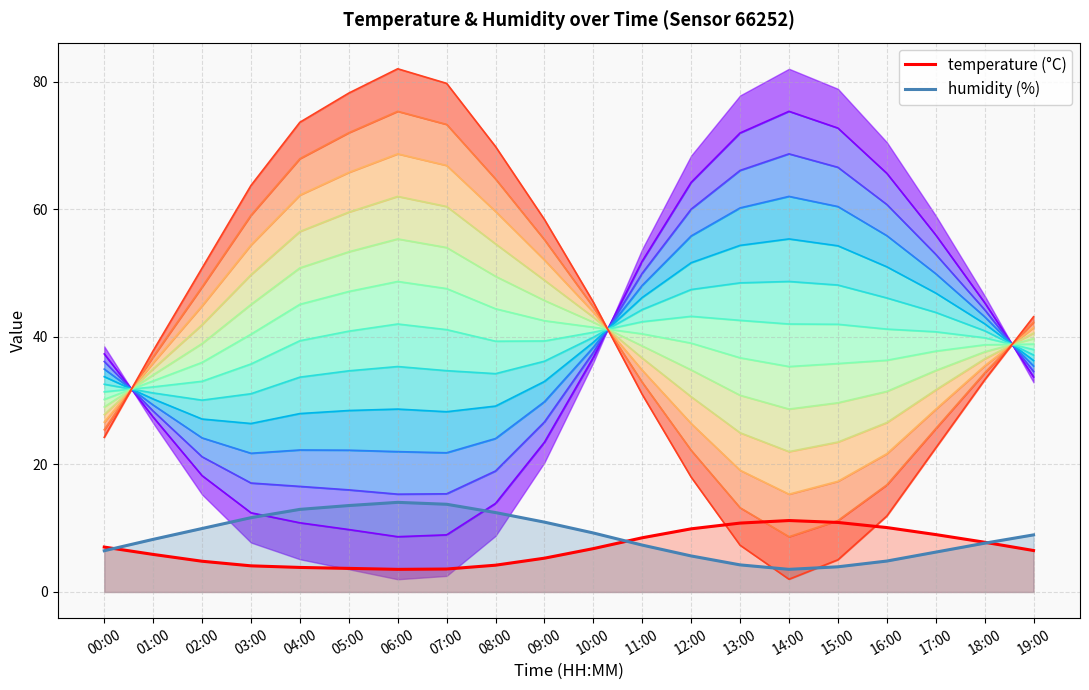

What position from the left is 14:00?

15